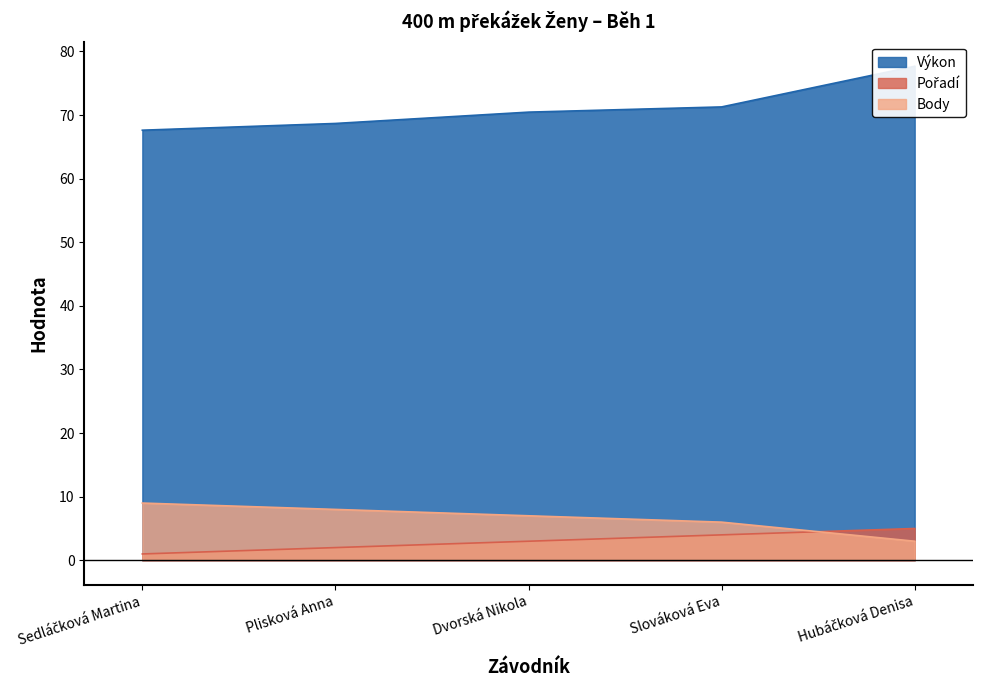

True or false: Pořadí has more than 1 interior local peaks.

False